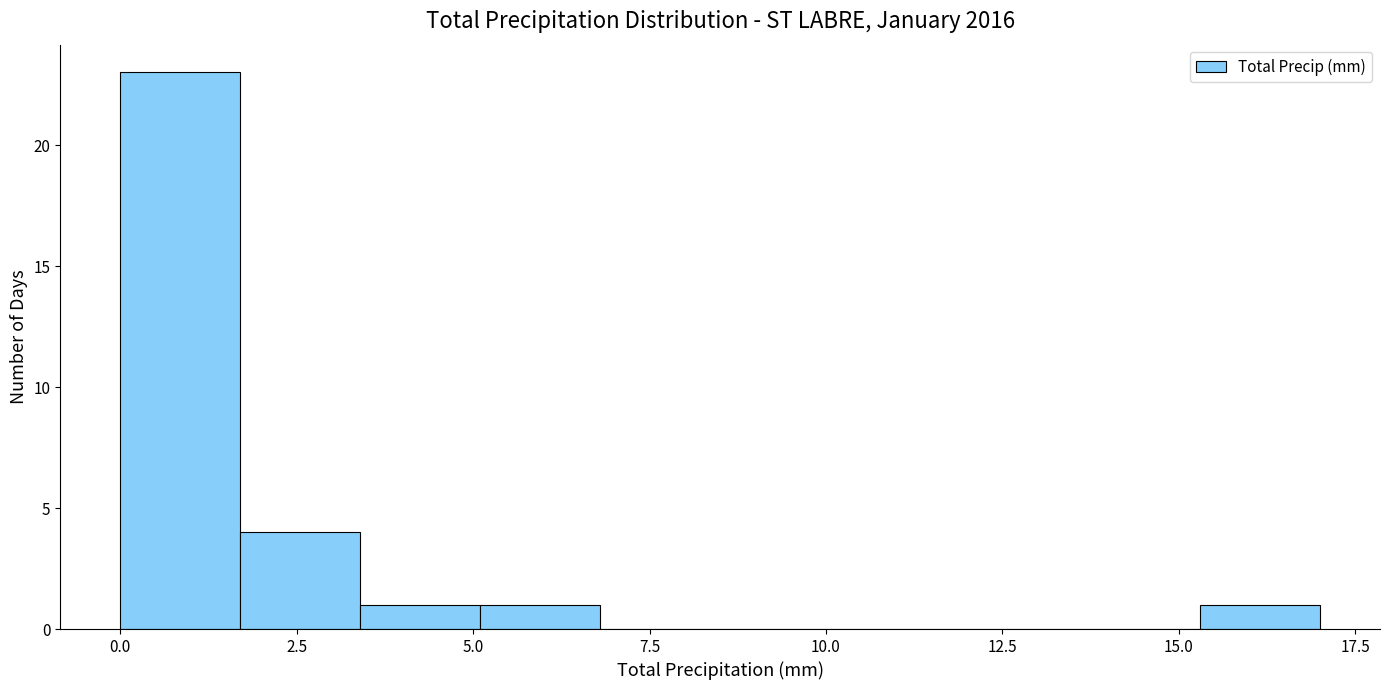

Read against the x-axis, roughly where is the centre of the tallest bar?

1.0